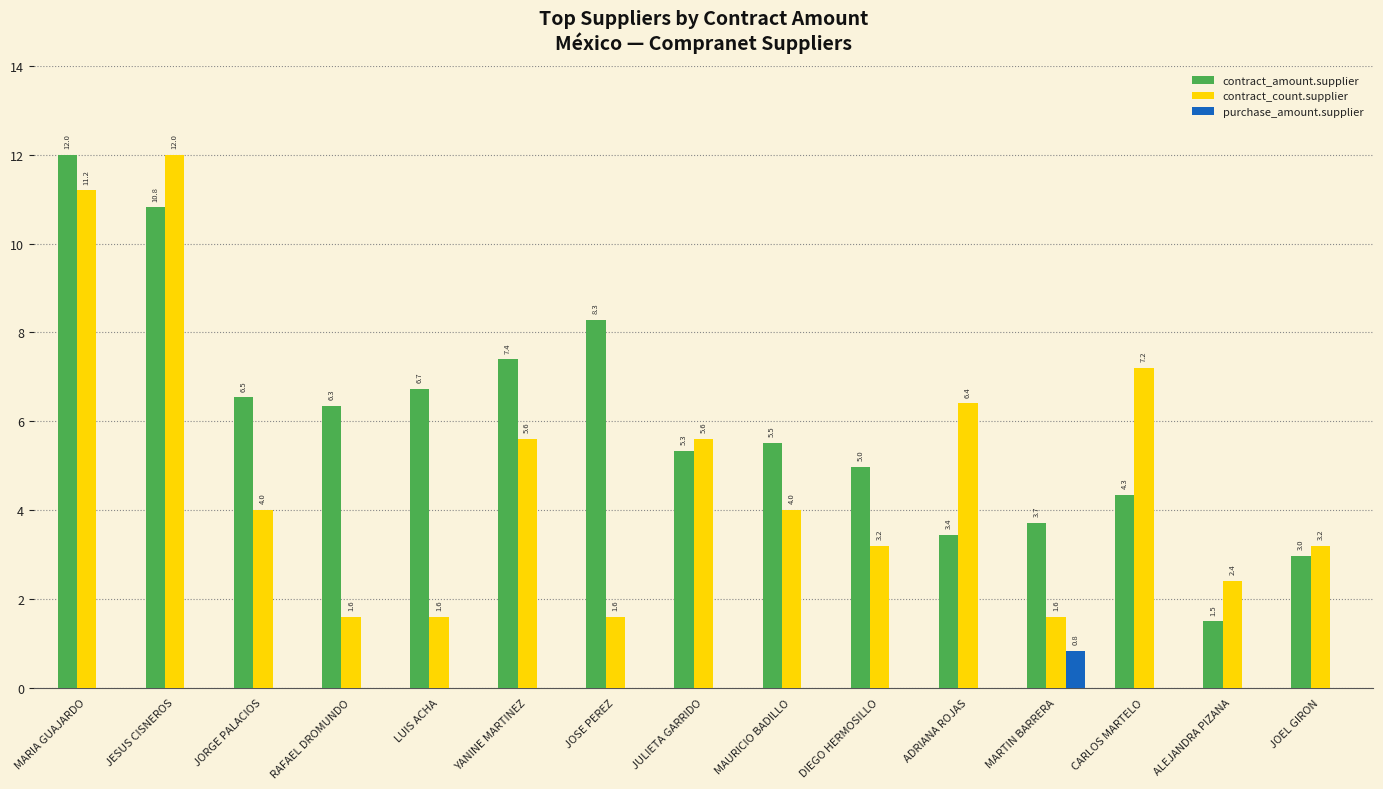

What is the sum of the purchase_amount.supplier values at MARTIN BARRERA and JOSE PEREZ?

0.8